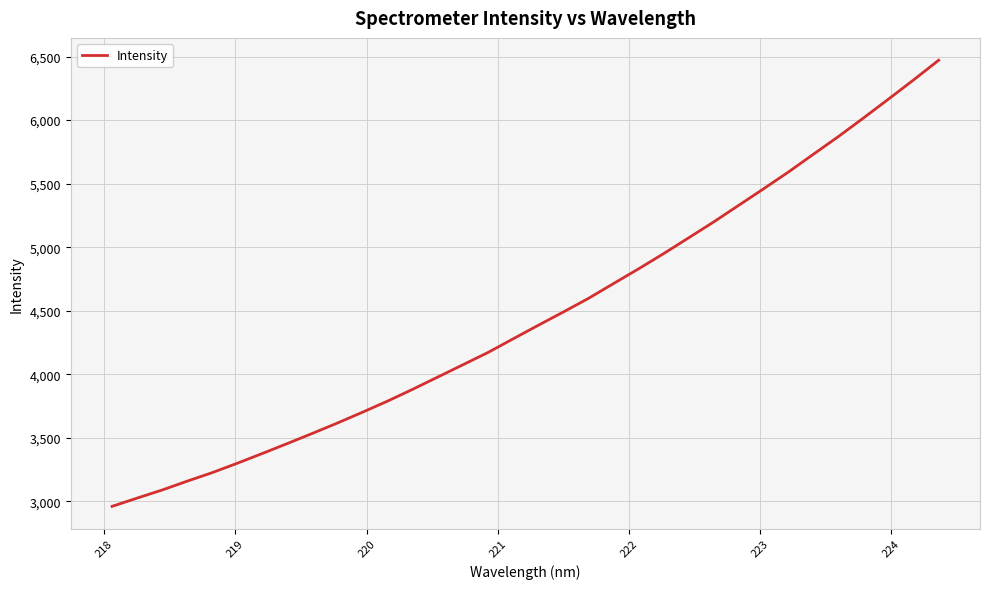

What is the greatest value displayed?

6471.2